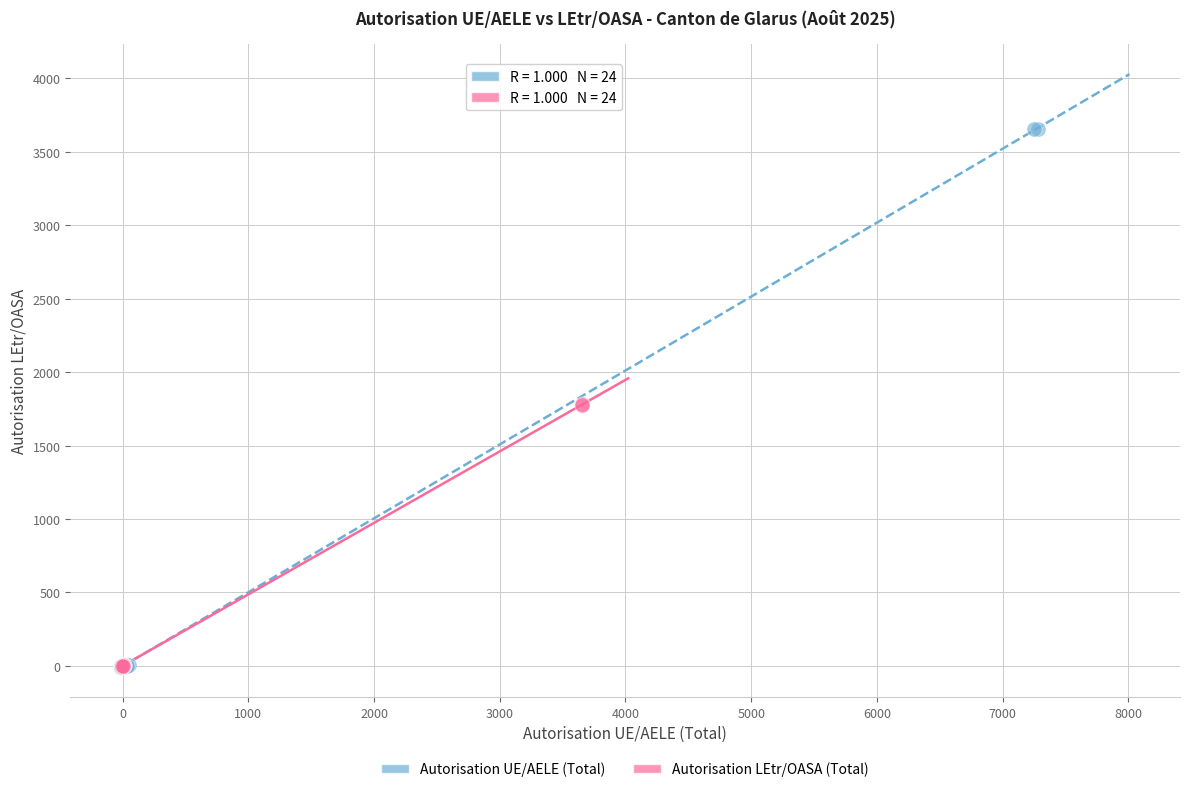

Which series contains the highest Y value?

Autorisation UE/AELE (Total)